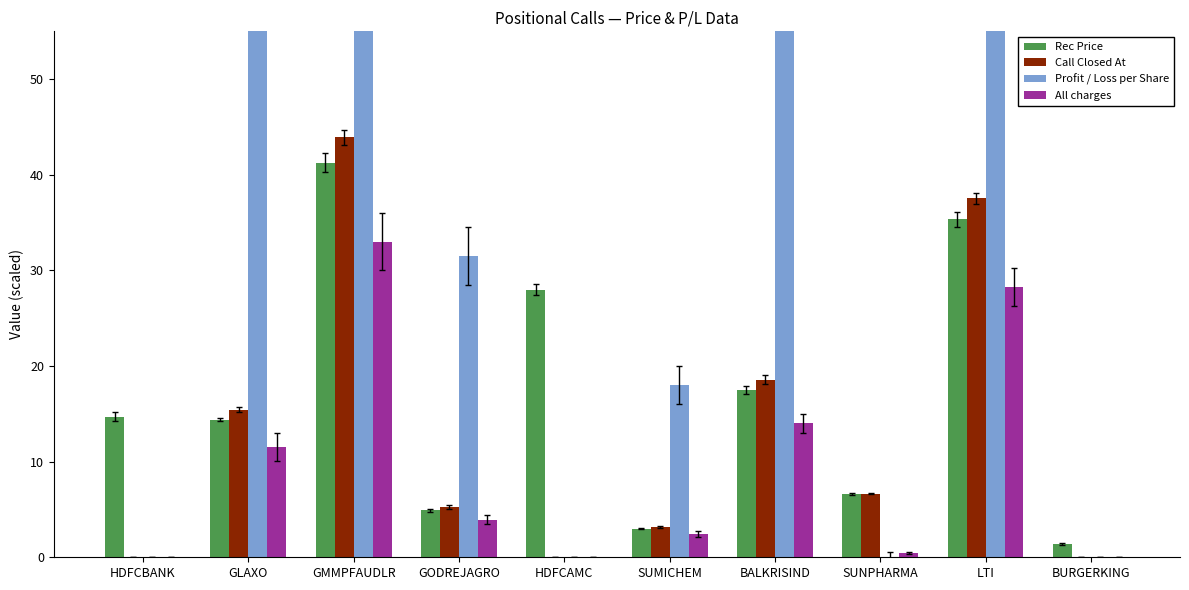

How many groups of bars are there?

10